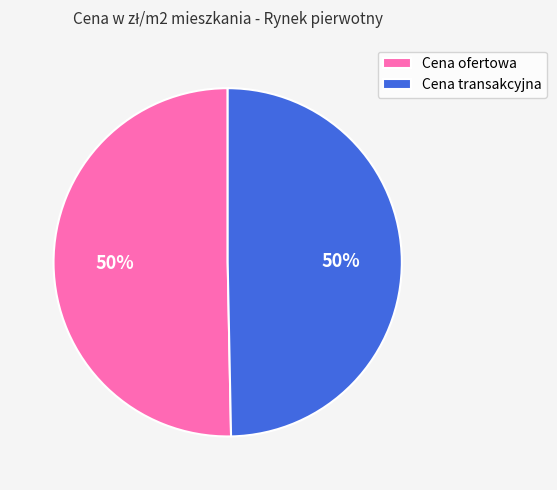

Approximately how many times larger is the value at Cena transakcyjna compared to Cena ofertowa?

1.0